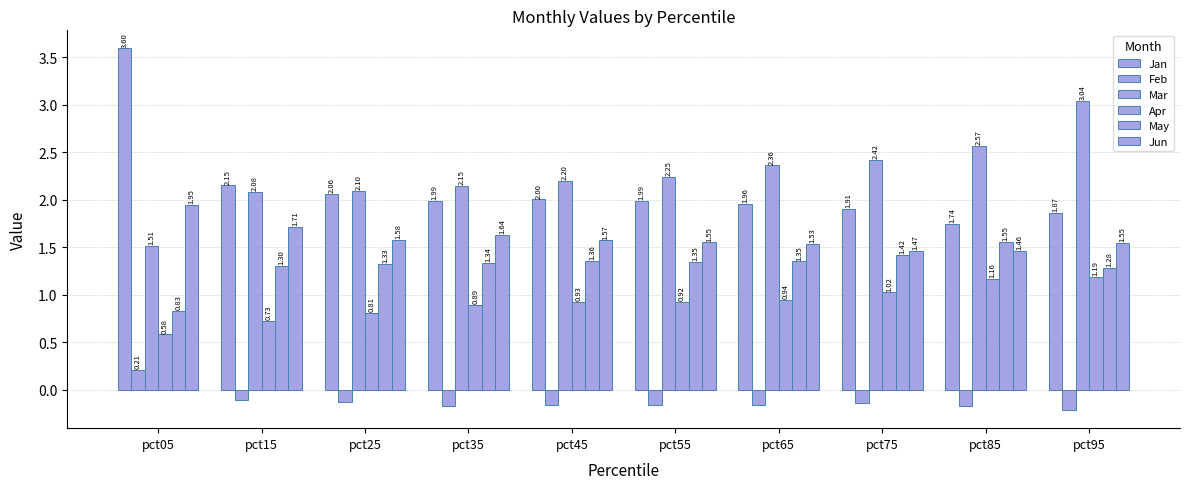

Which has a higher value, pct35 or pct25?

pct25